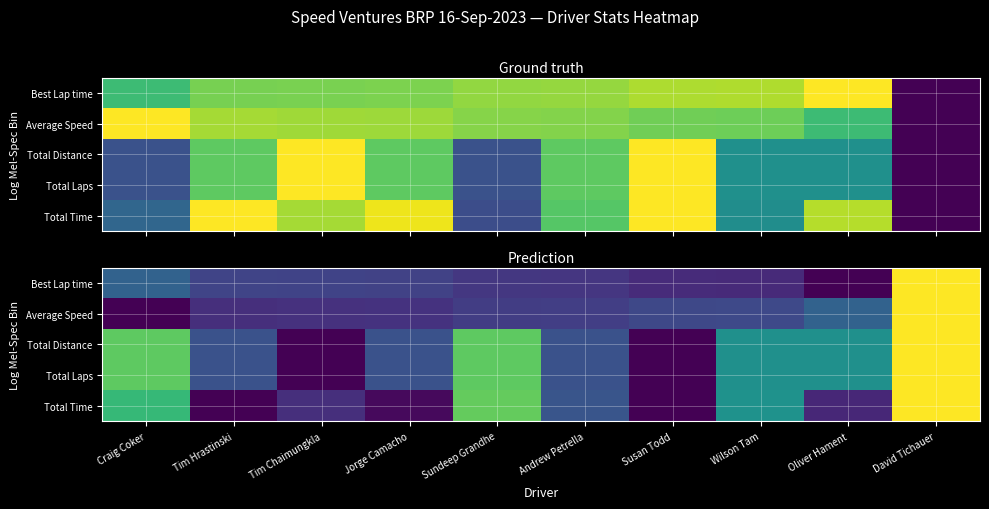

Count the number of data series in this chart.

5